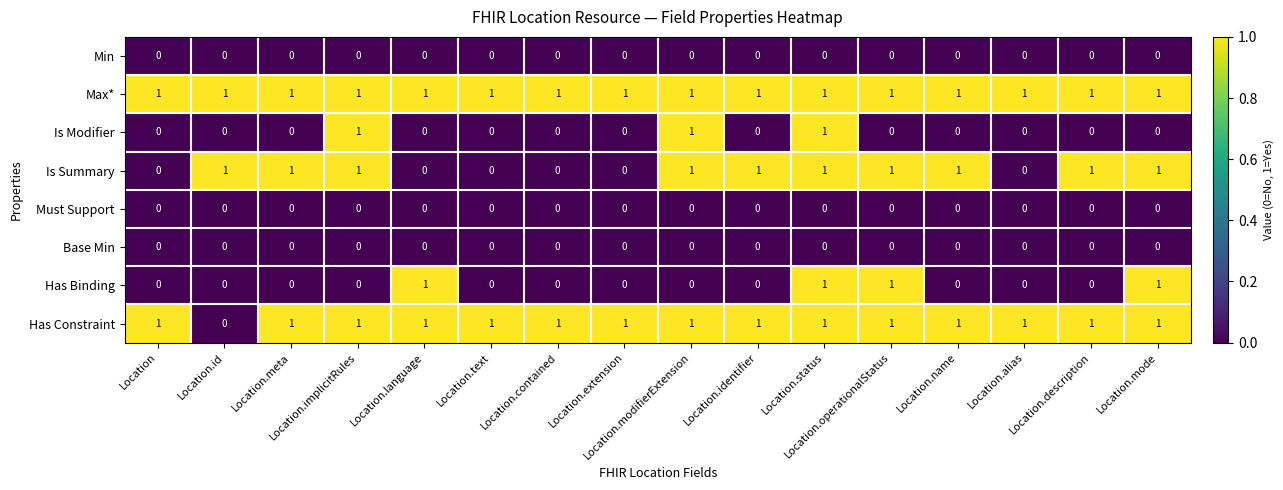

At how many categories does at least one series exceed 0?

16